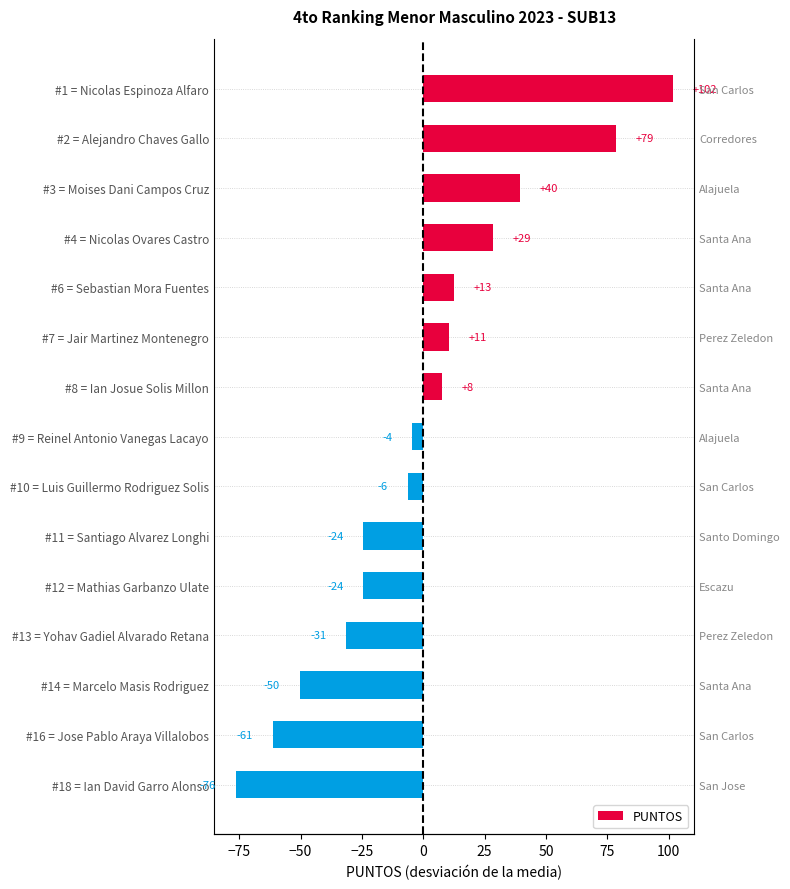

How many data points does each series have?

15